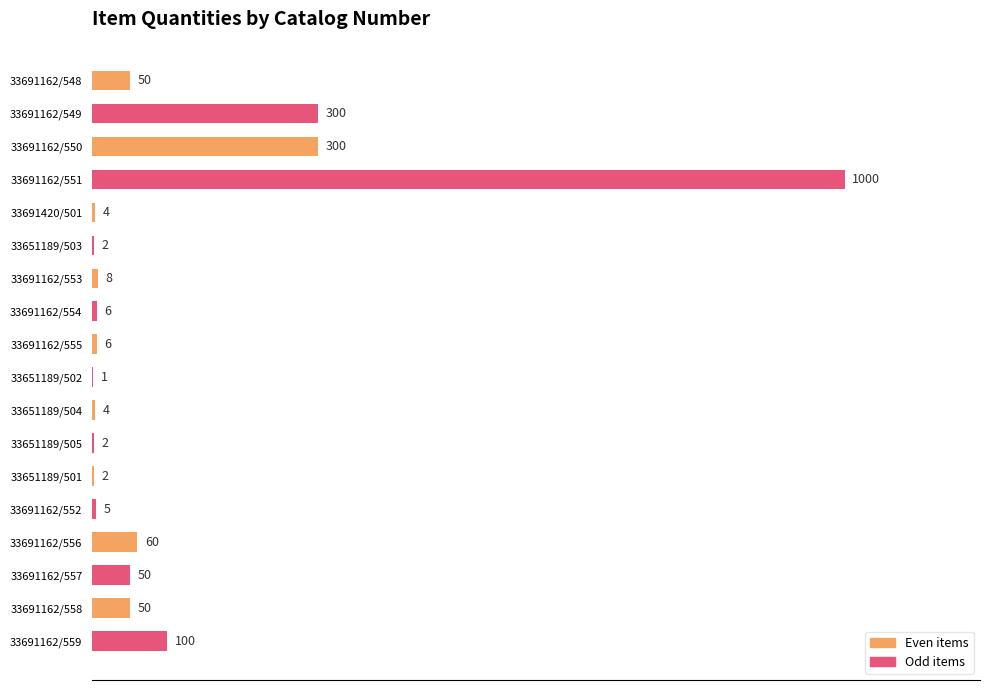

Approximately how many times larger is the value at 33691162/548 compared to 33651189/504?

12.5